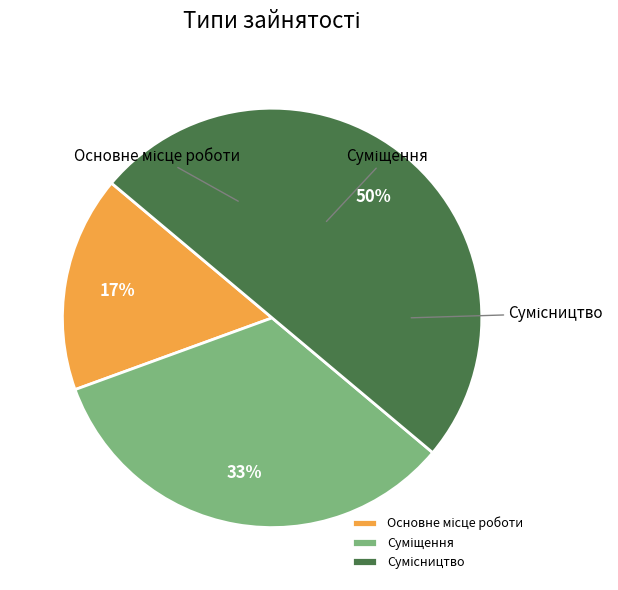

To the nearest percent, what is the difference between the largest and smallest slice percentages?

33%